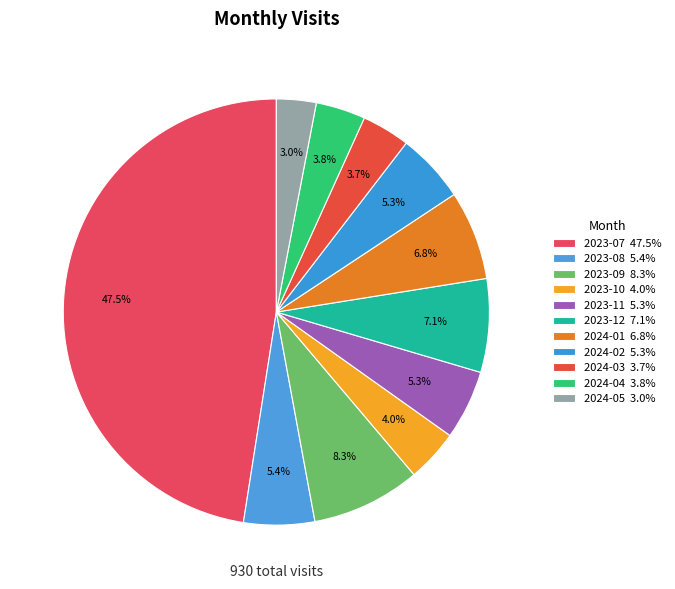

Is 2023-09 the majority of the pie?

No